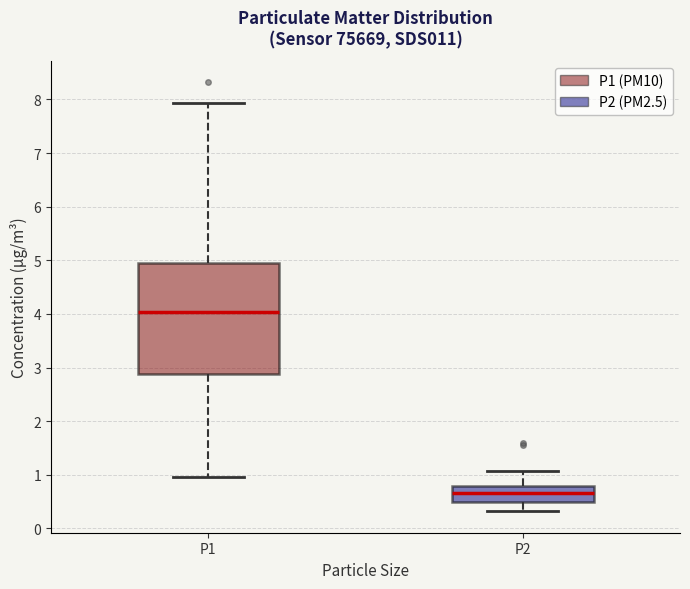

Which box is the tallest, from its lower edge to its upper edge?

P1